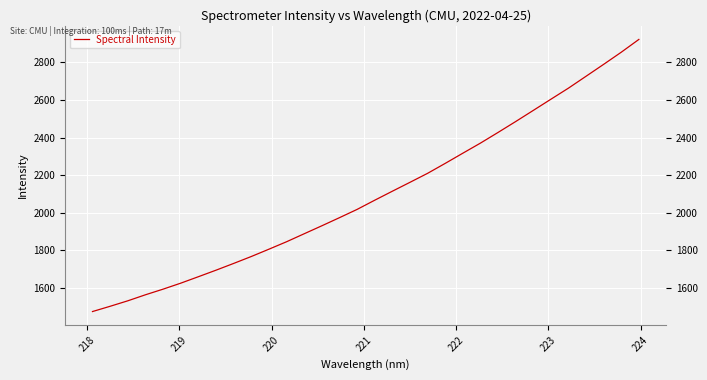

What is the difference between the maximum and minimum values?

1448.2